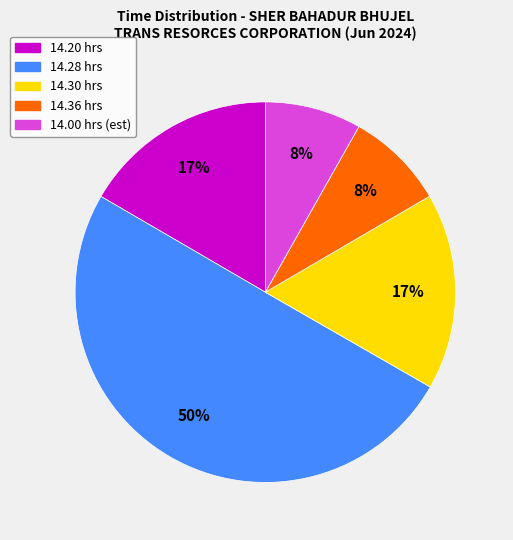

To the nearest percent, what is the average slice percentage?

20%